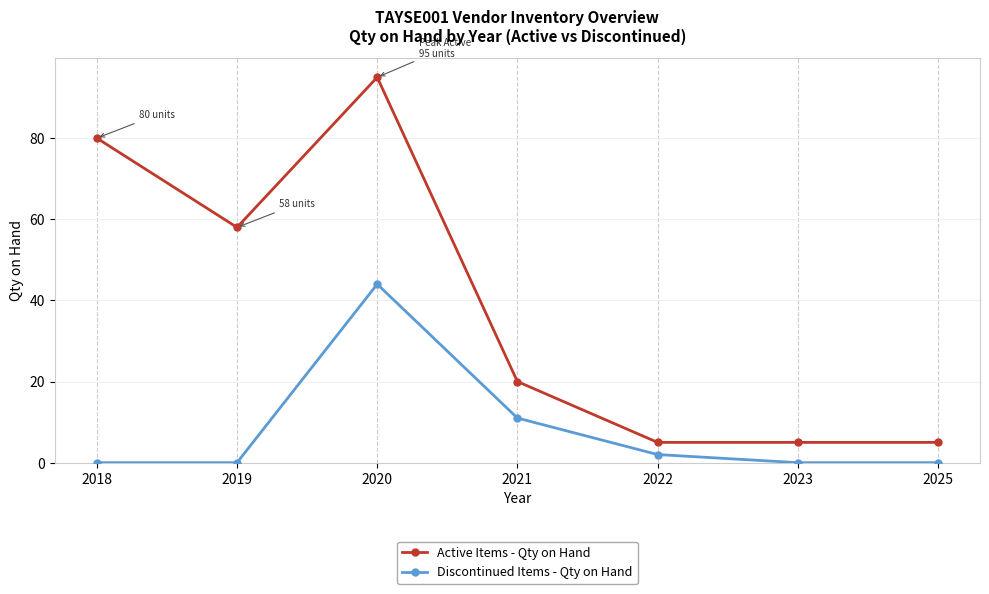

At which label is Discontinued Items - Qty on Hand closest to 22?

2021